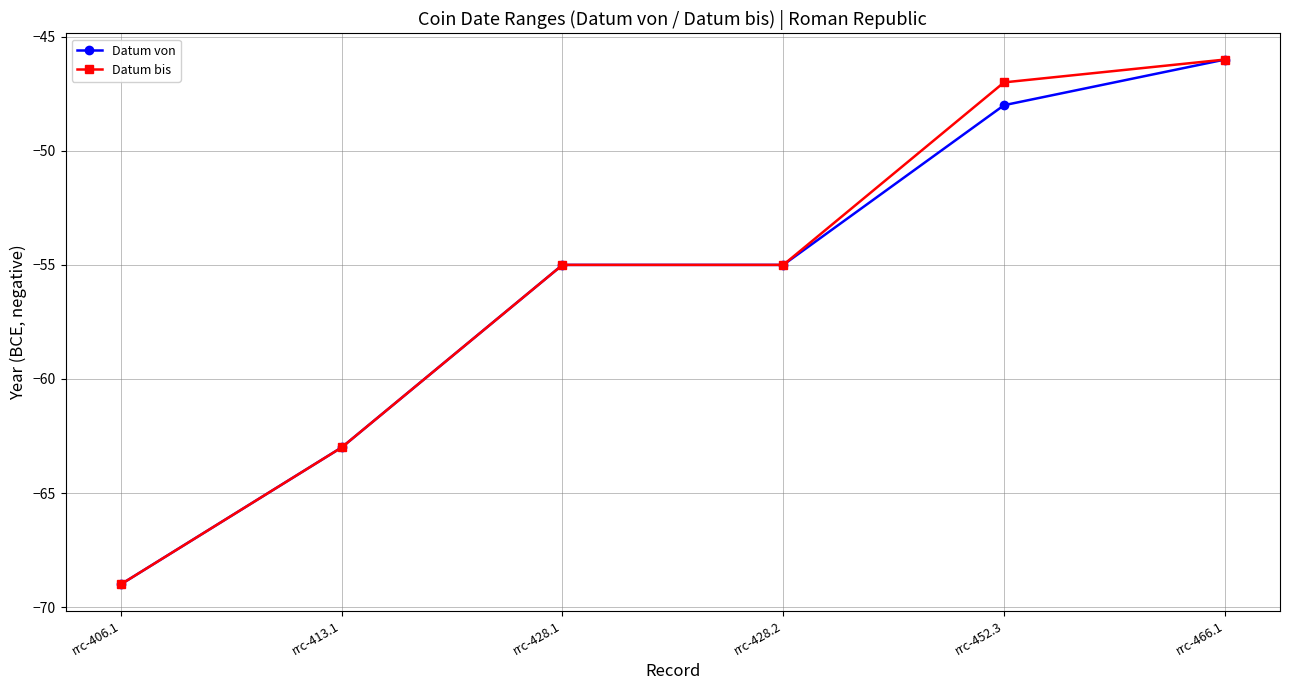

At which category does the chart reach its peak across all series?

rrc-466.1